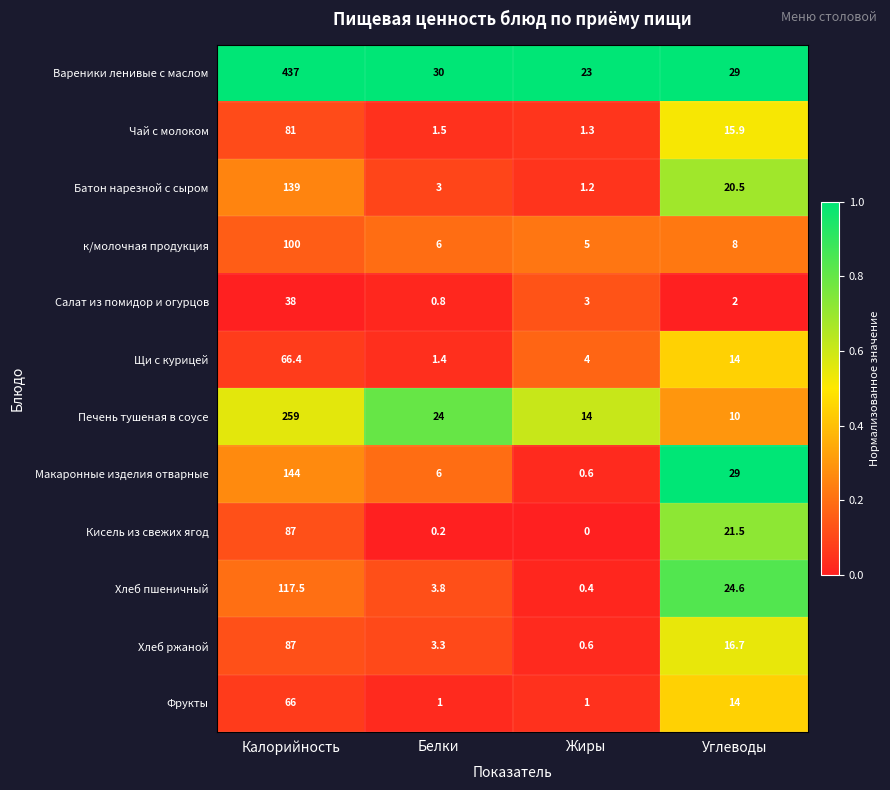

Which series has the largest range (max minus min)?

Вареники ленивые с маслом